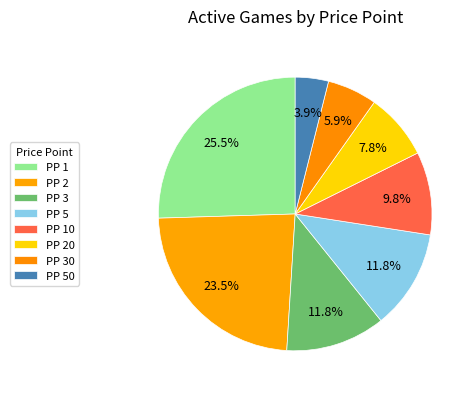

Which has a higher value, PP 30 or PP 50?

PP 30